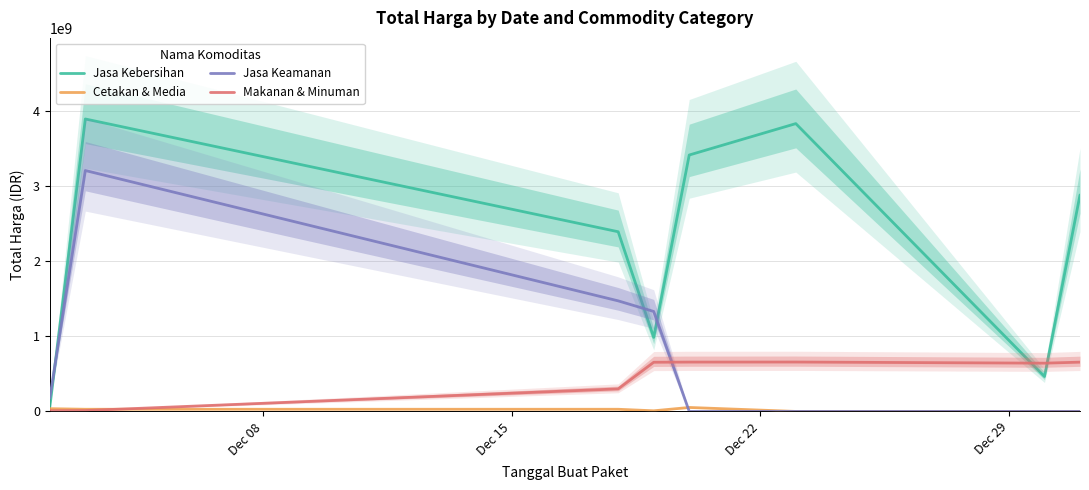

What is the maximum value shown in the chart?

3889401600